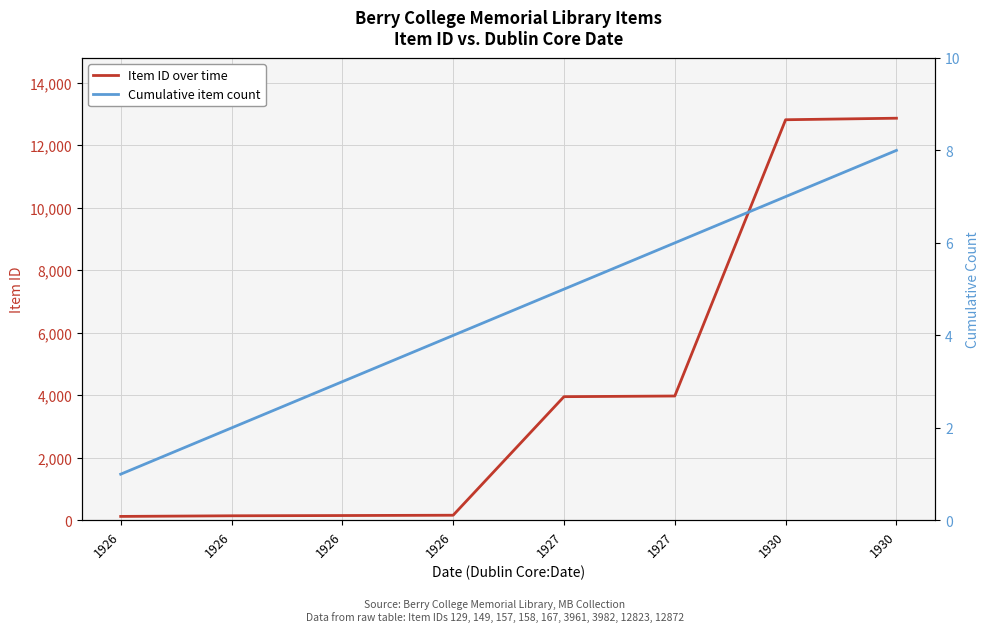

At how many categories does at least one series exceed 9287?

2